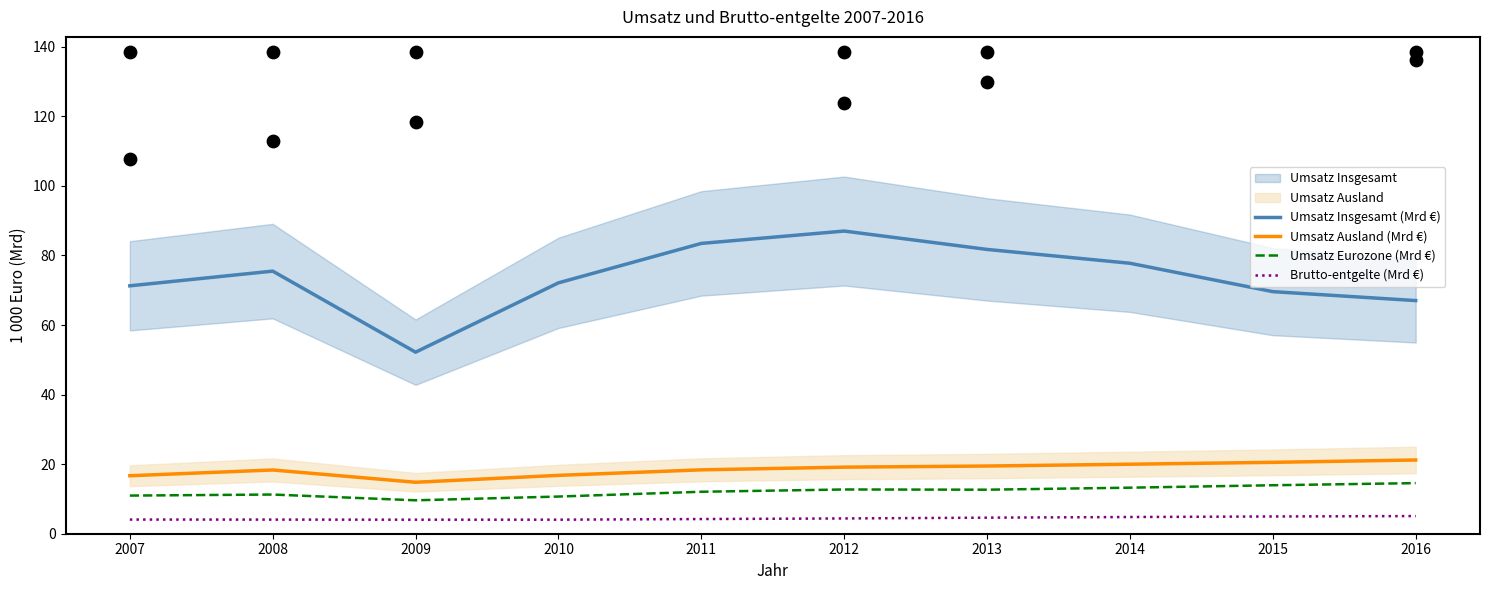

Which series contains the highest Y value?

Umsatz Insgesamt (Mrd €)